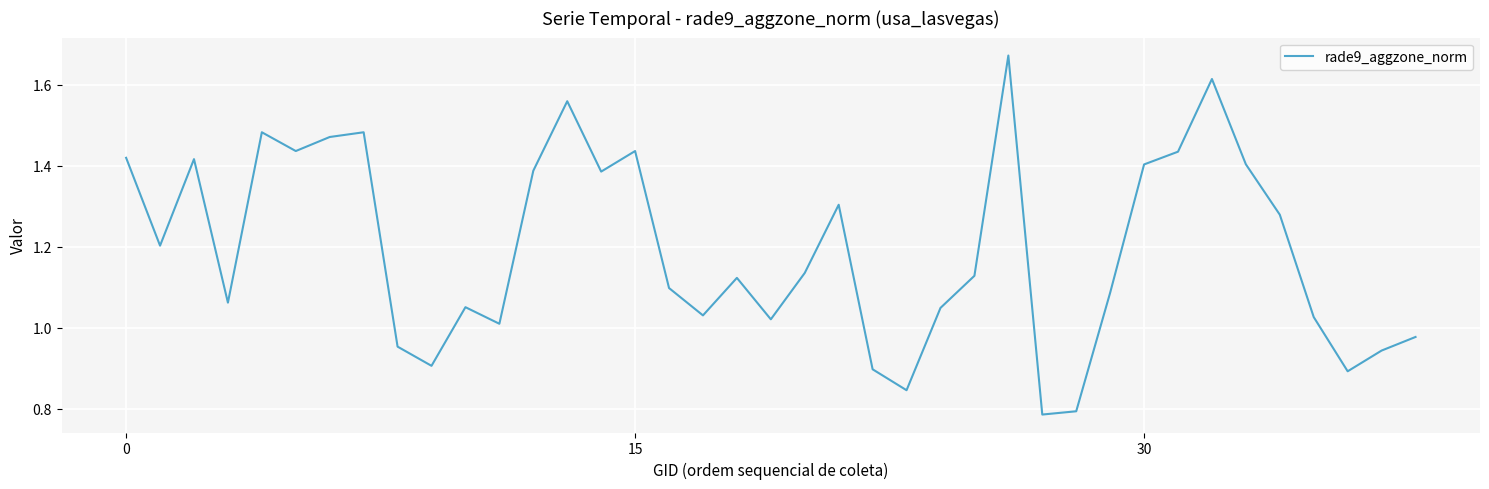

How many points are lower than both their immediate neighbors (excluding endpoints)?

11